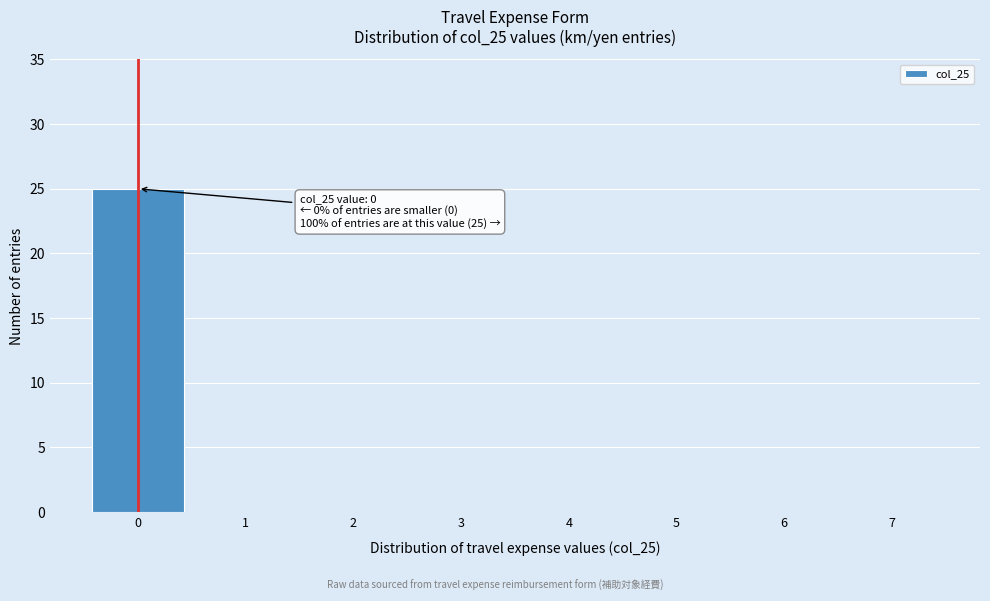

Reading left to right, extract all data points from this chart.

0=25	1=0	2=0	3=0	4=0	5=0	6=0	7=0